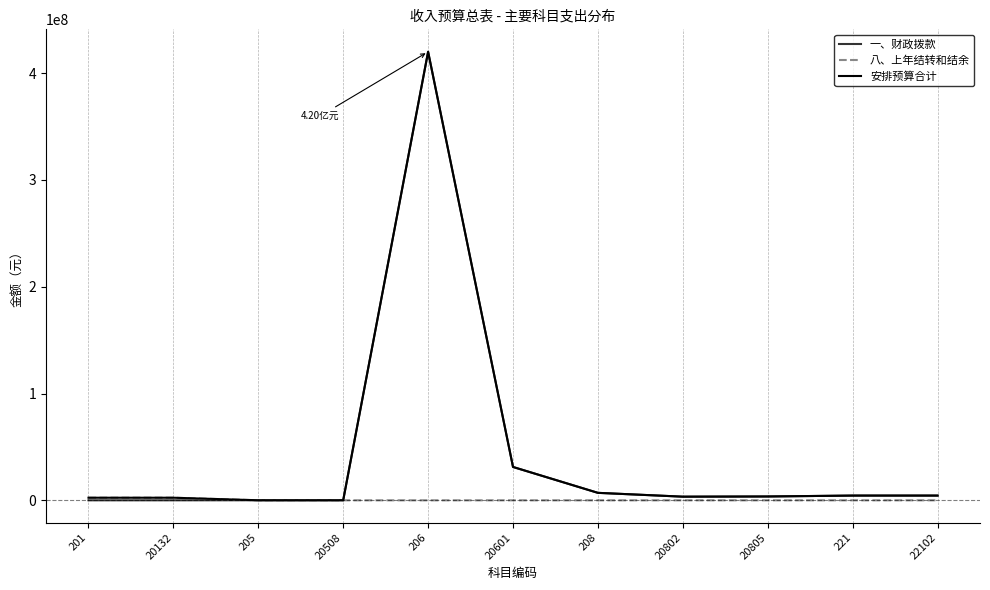

True or false: 安排预算合计 has more than 0 points higher than both neighbors.

True